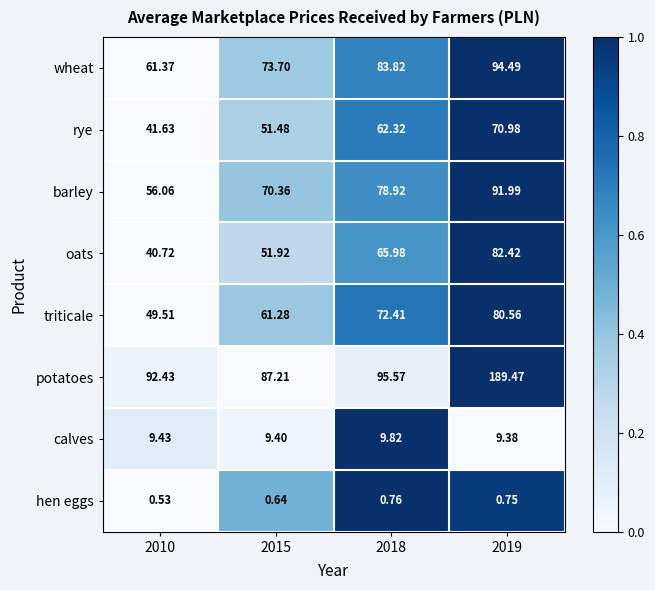

Which series changed the most between 2015 and 2019?

potatoes